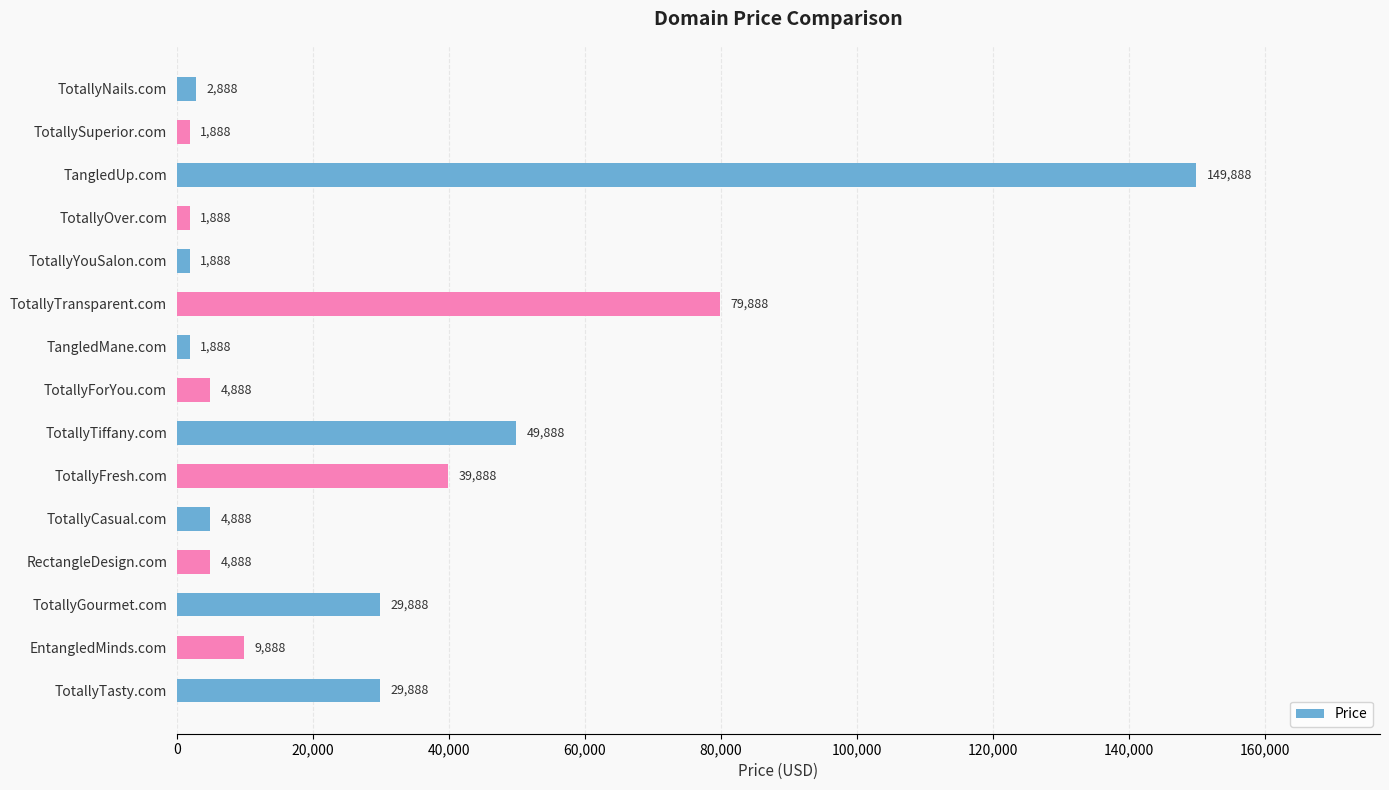

Is it true that the value at TotallyFresh.com is 24856?

False